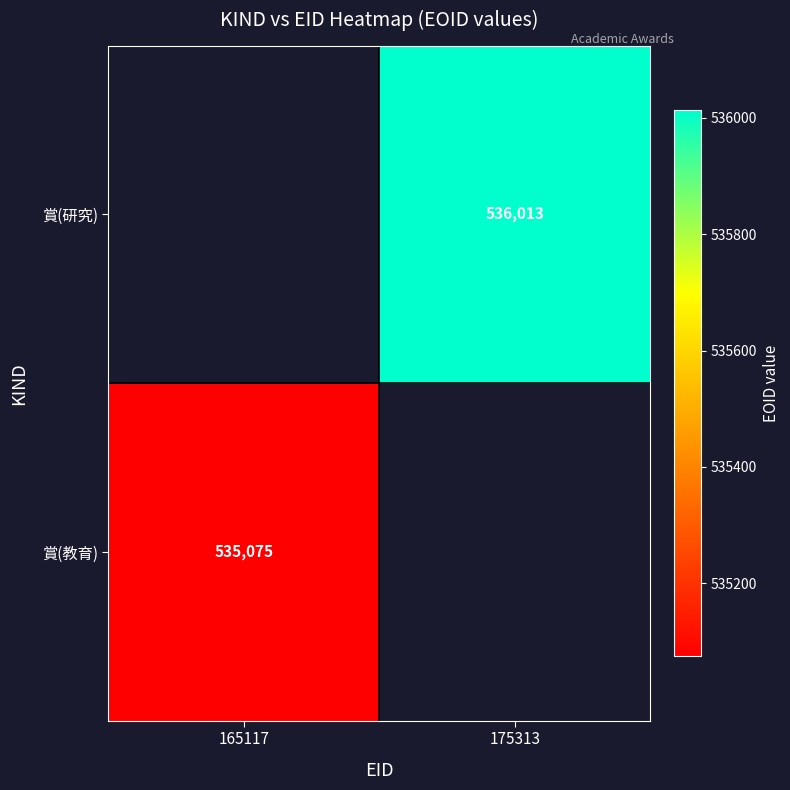

The 賞(教育) series shows 228184 at 165117. True or false?

False